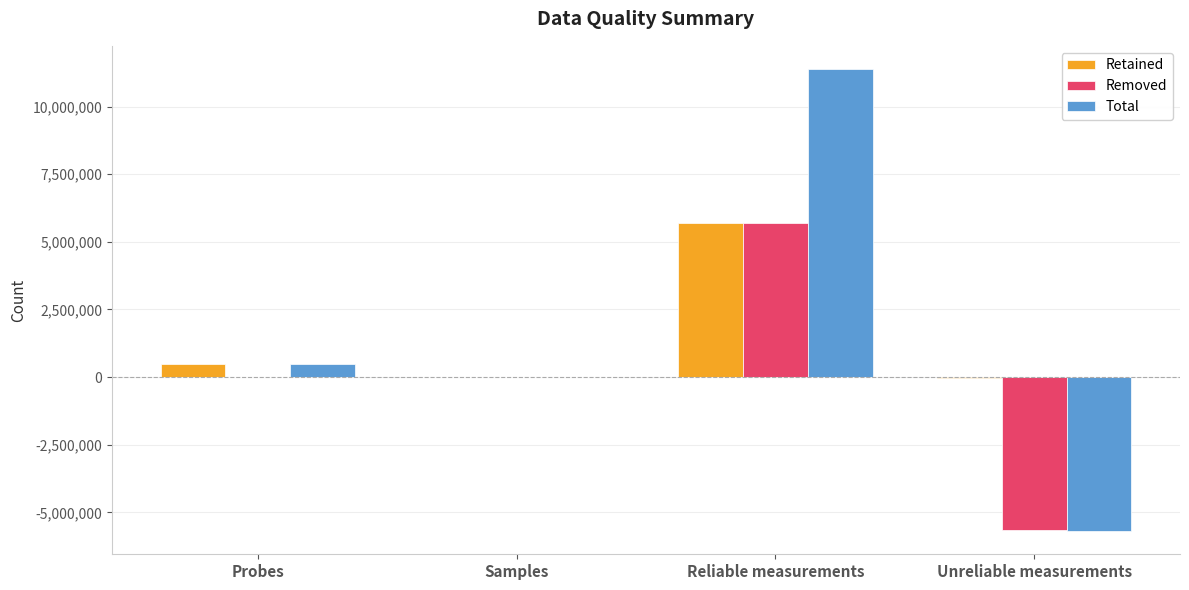

What is the greatest value displayed?

11392536